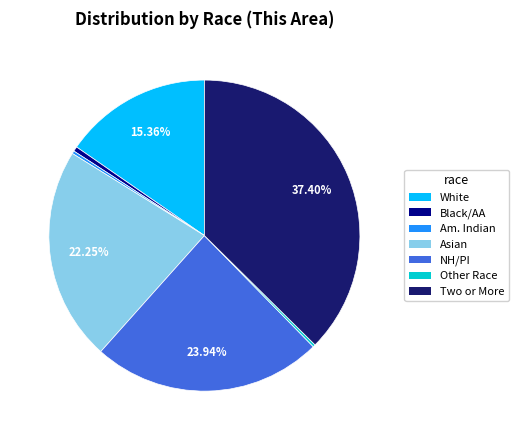

Is there a majority slice in this chart?

No